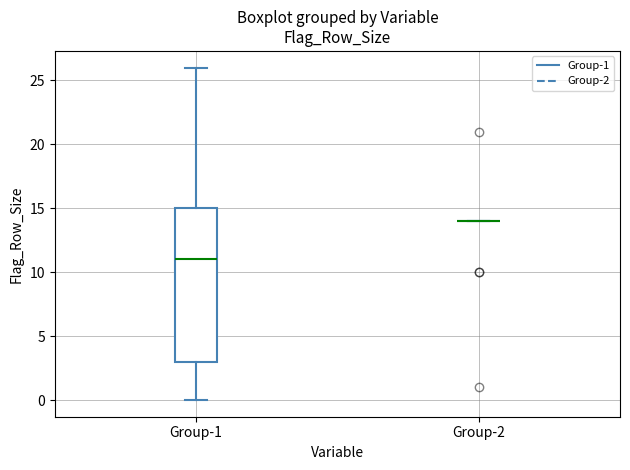

Reading left to right, transcribe this box plot: for each box, give where its median line is, the range the box spans, and where its two whiskers end, as read against the y-axis. The values are not printed on the chart, so give them approximately, as read against the axis.

Group-1: median 11, box 3 to 15, whiskers 0 to 26
Group-2: box collapsed to a line at 14, whiskers 14 to 14